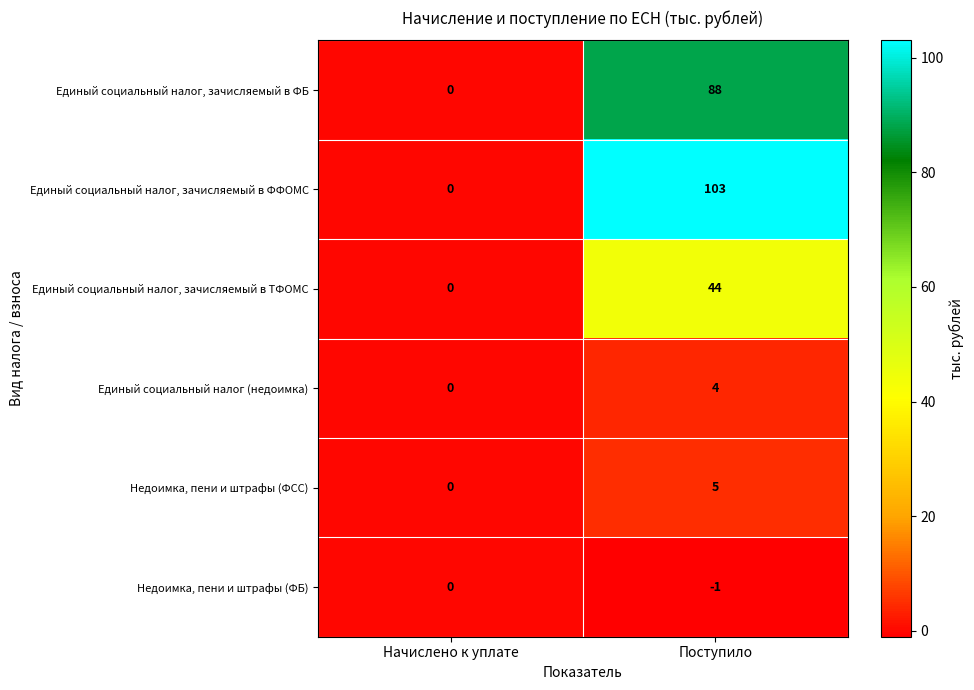

At Поступило, list the series in order from largest to smallest.

Единый социальный налог, зачисляемый в ФФОМС, Единый социальный налог, зачисляемый в ФБ, Единый социальный налог, зачисляемый в ТФОМС, Недоимка, пени и штрафы (ФСС), Единый социальный налог (недоимка), Недоимка, пени и штрафы (ФБ)